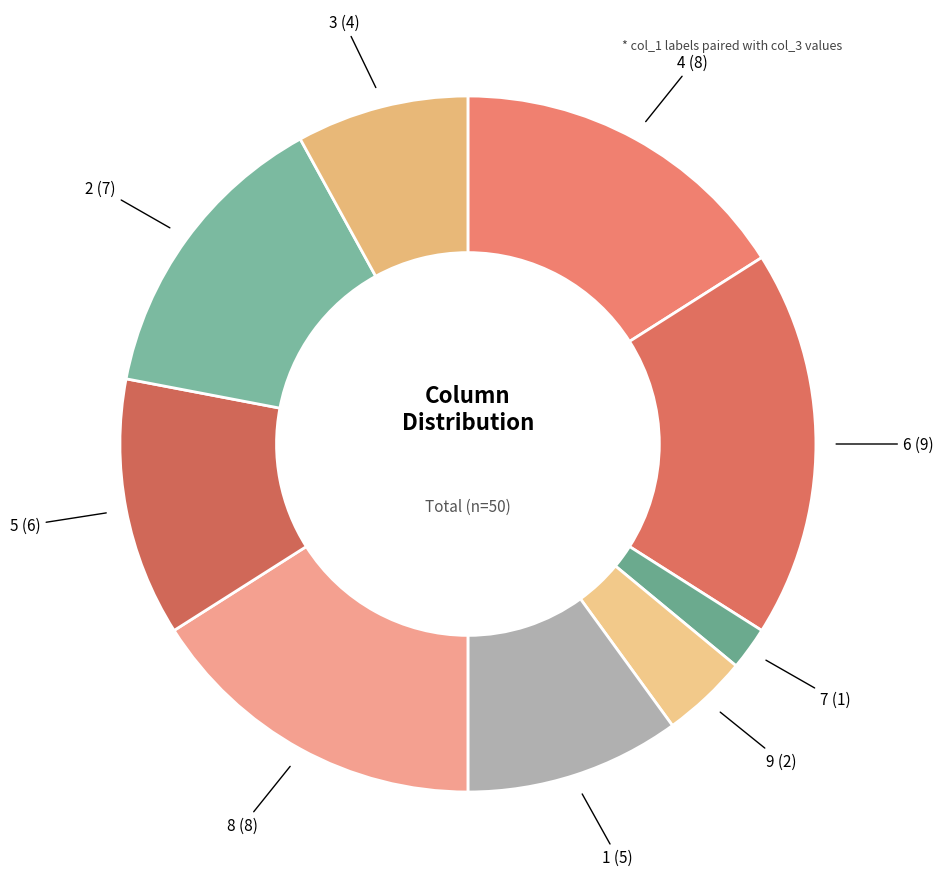

How many slices are in this pie chart?

9